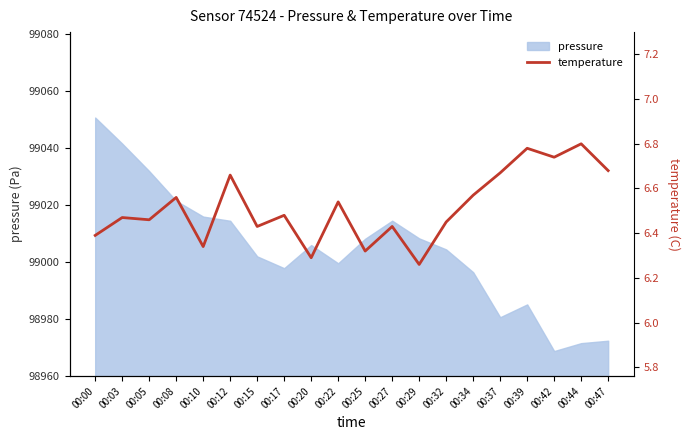

List the labels in order of value, smallest first.

00:29, 00:20, 00:25, 00:10, 00:00, 00:15, 00:27, 00:32, 00:05, 00:03, 00:17, 00:22, 00:08, 00:34, 00:12, 00:37, 00:47, 00:42, 00:39, 00:44